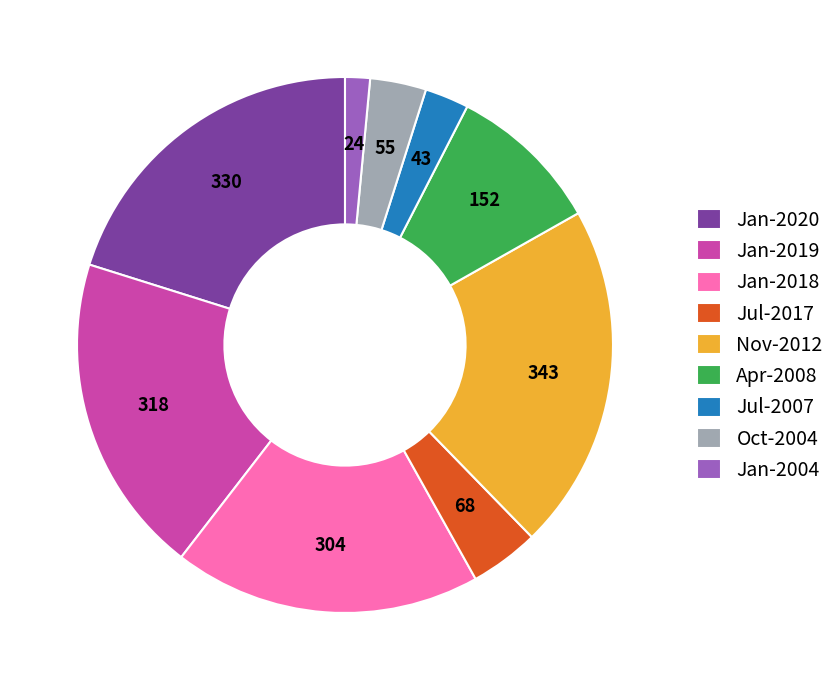

Count the number of slices in the pie.

9